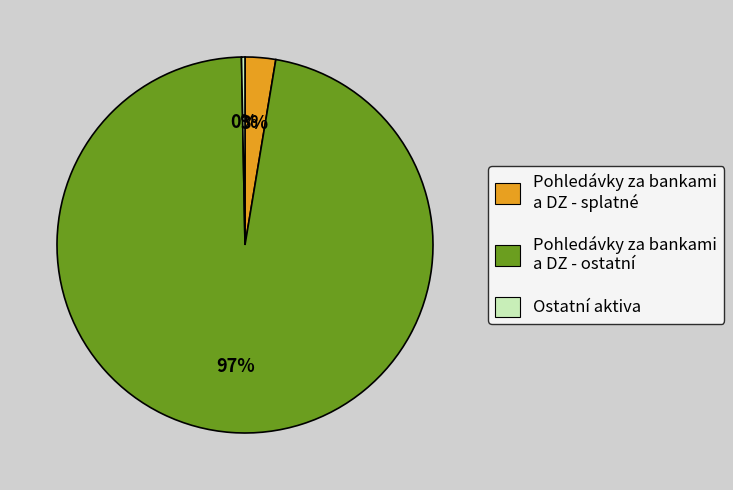

What percentage is the Pohledávky za bankami a DZ - splatné slice, to the nearest percent?

3%